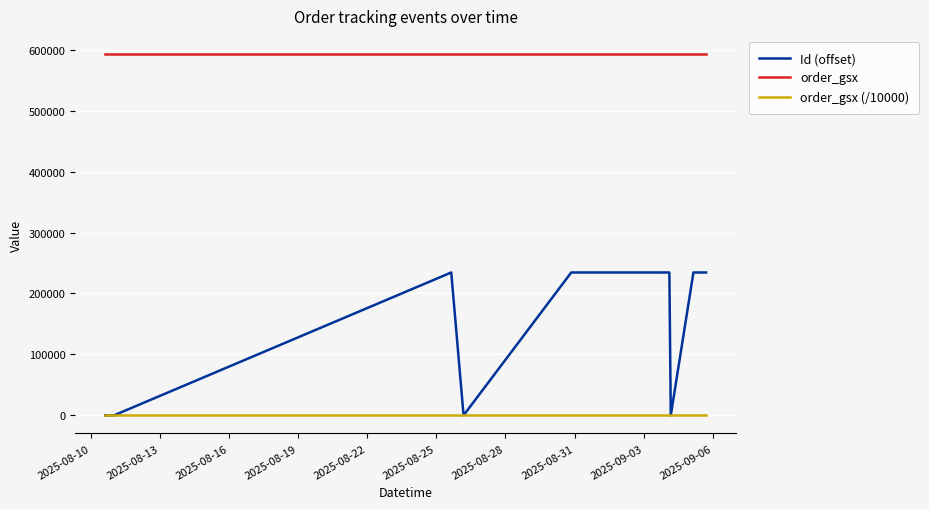

What are all the series names shown in the legend?

Id (offset), order_gsx, order_gsx (/10000)